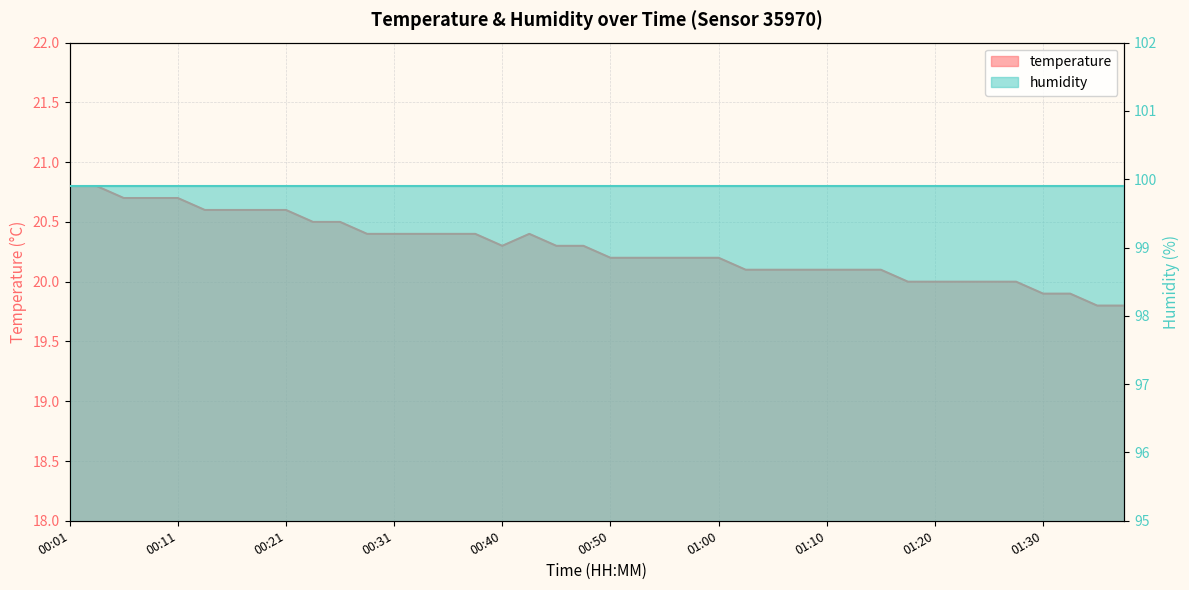

What is the greatest value displayed?

20.8